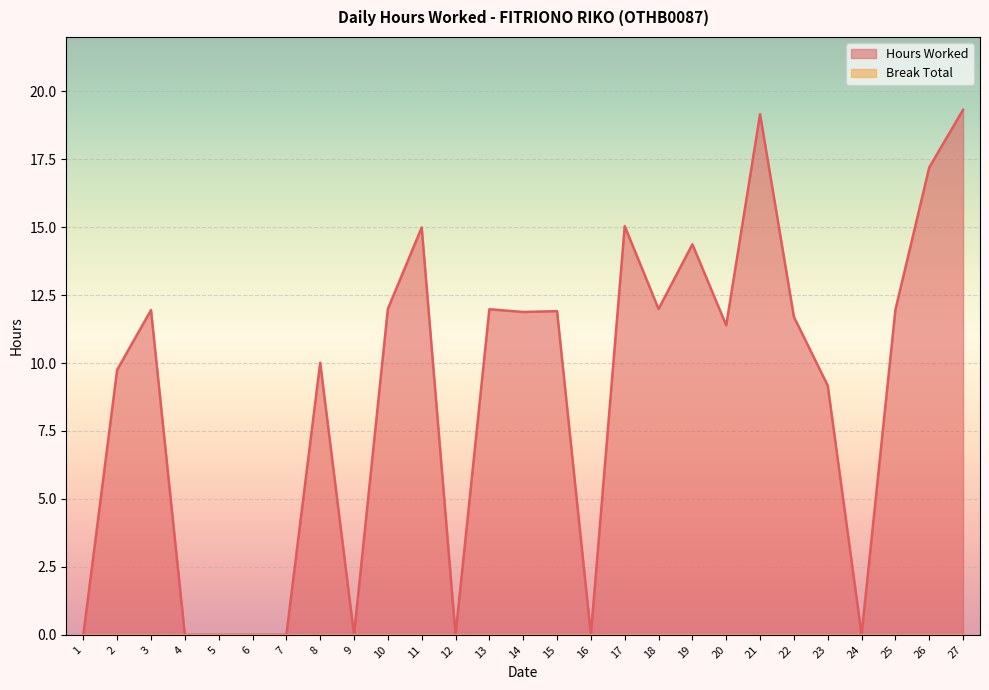

What is the average value?

8.7